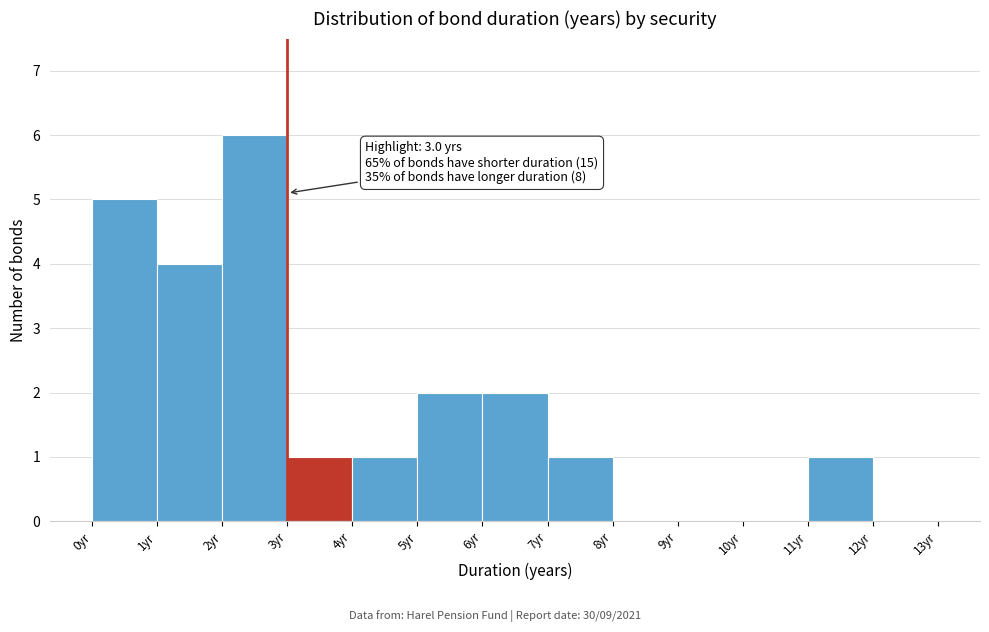

Which range on the x-axis has the tallest bar?

2 to 3